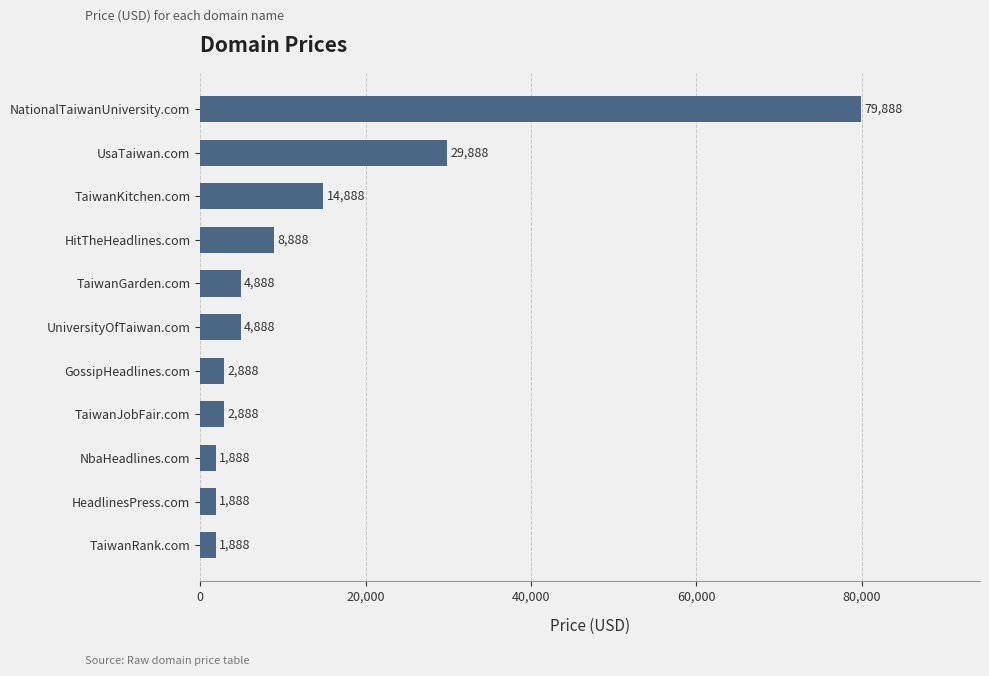

Does the chart contain stacked bars?

No